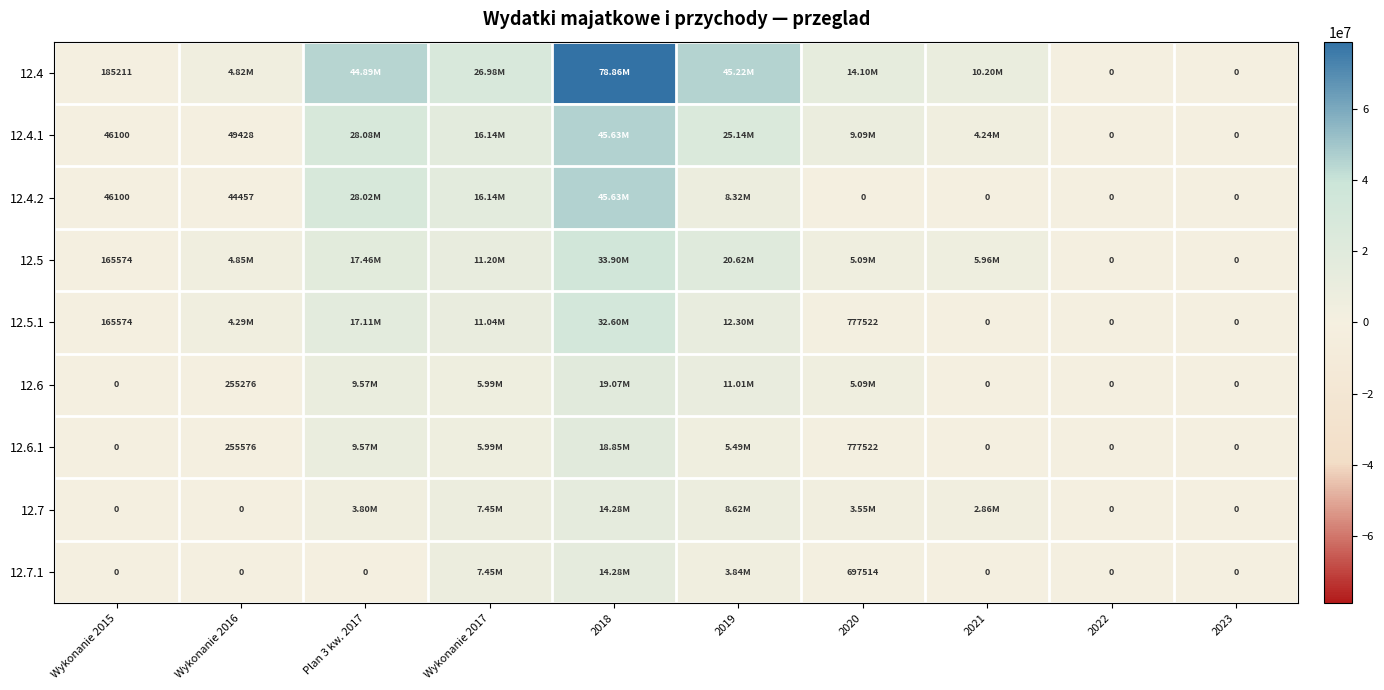

Where does the 12.7 series first go above 3554131?

Plan 3 kw. 2017